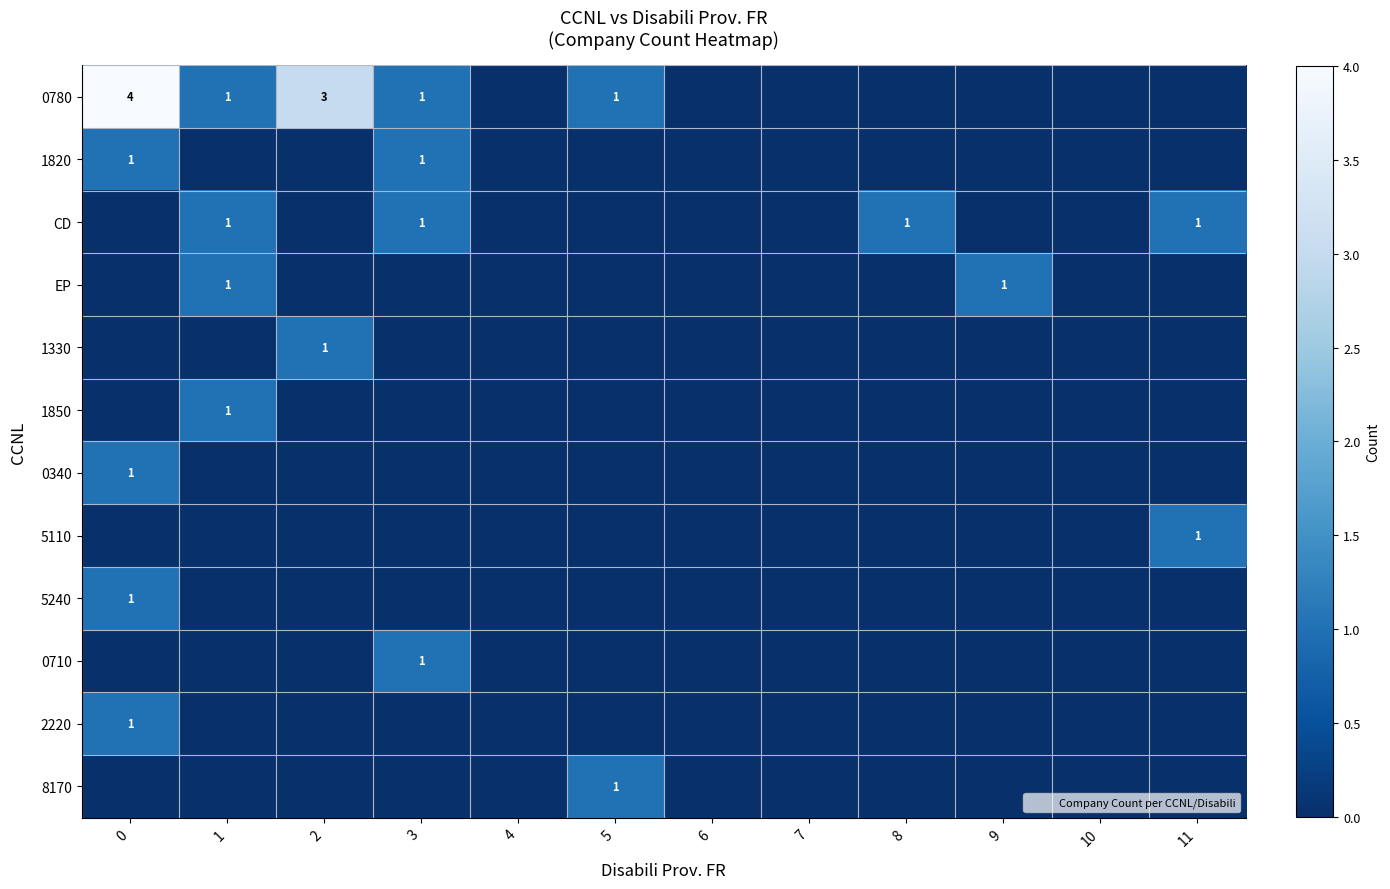

Between 0 and 3, which series saw the biggest shift?

0780